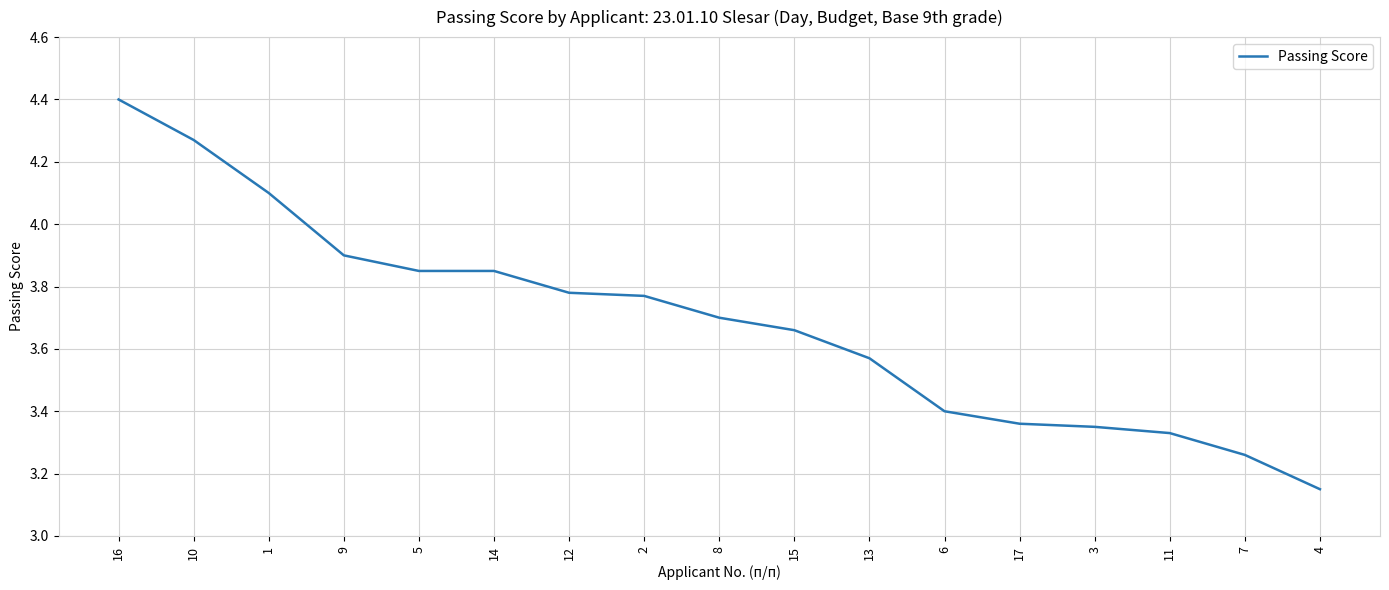

What position from the right is 8?

9